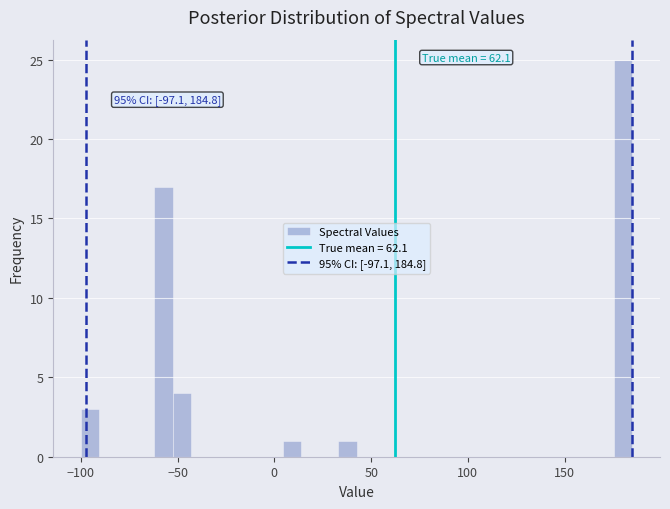

Read against the x-axis, roughly where is the centre of the tallest bar?

180